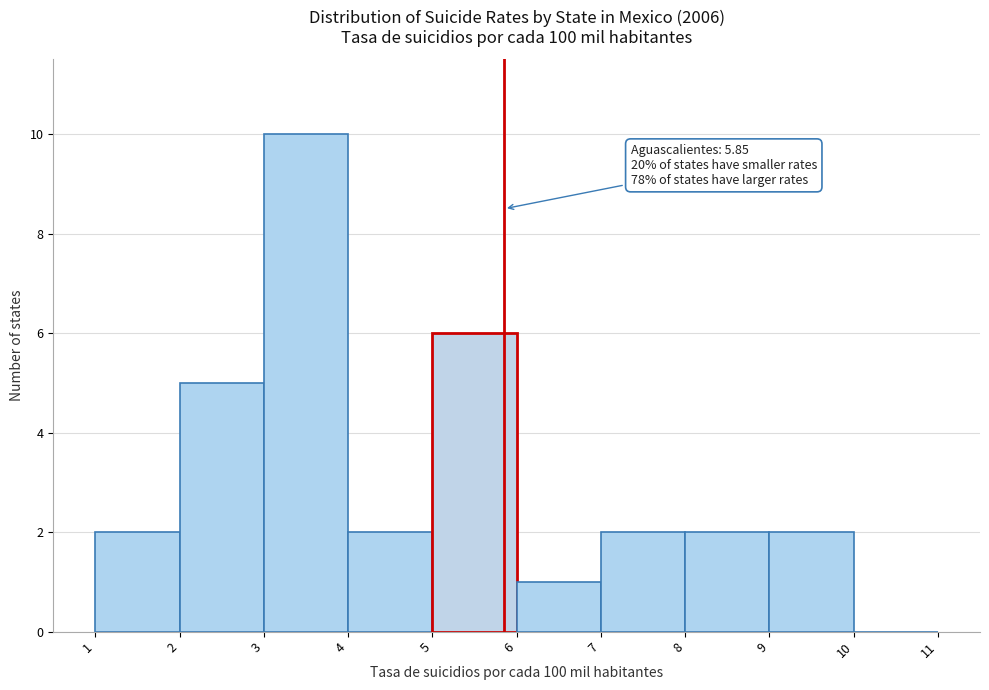

Which range on the x-axis has the tallest bar?

3 to 4